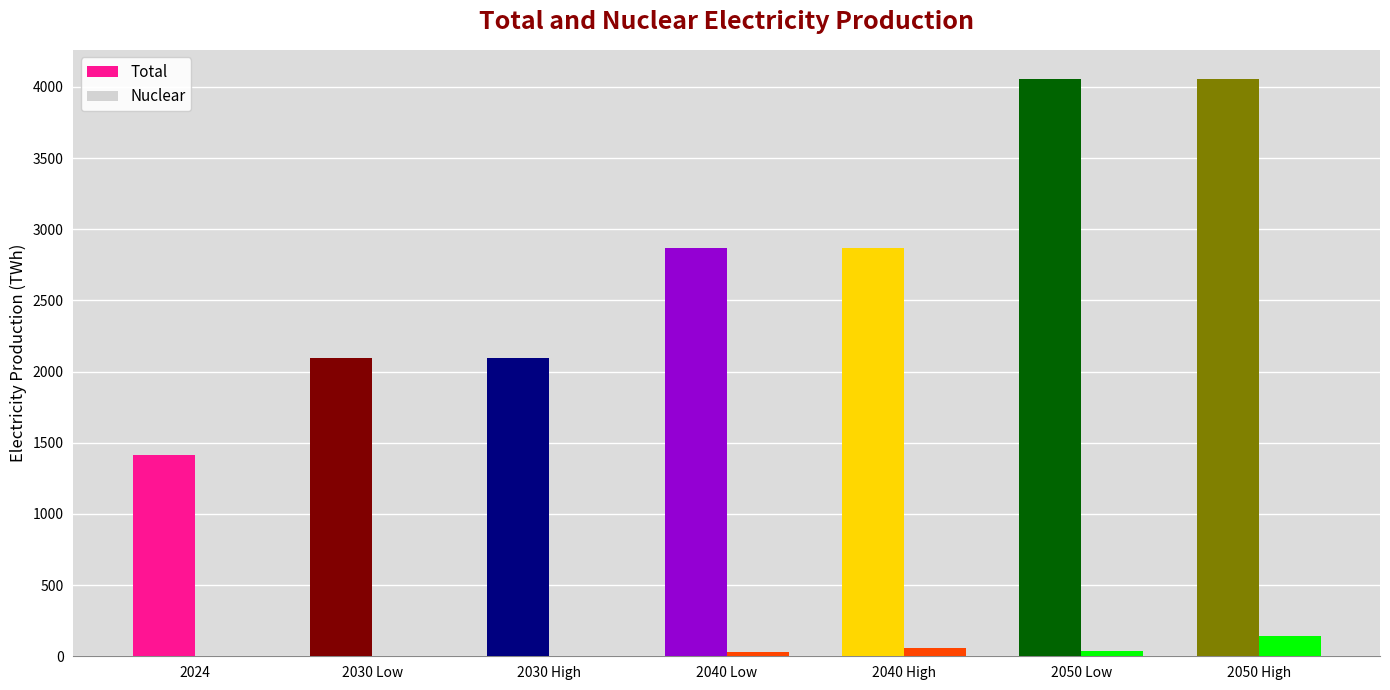

The Total series shows 5027 at 2040 High. True or false?

False